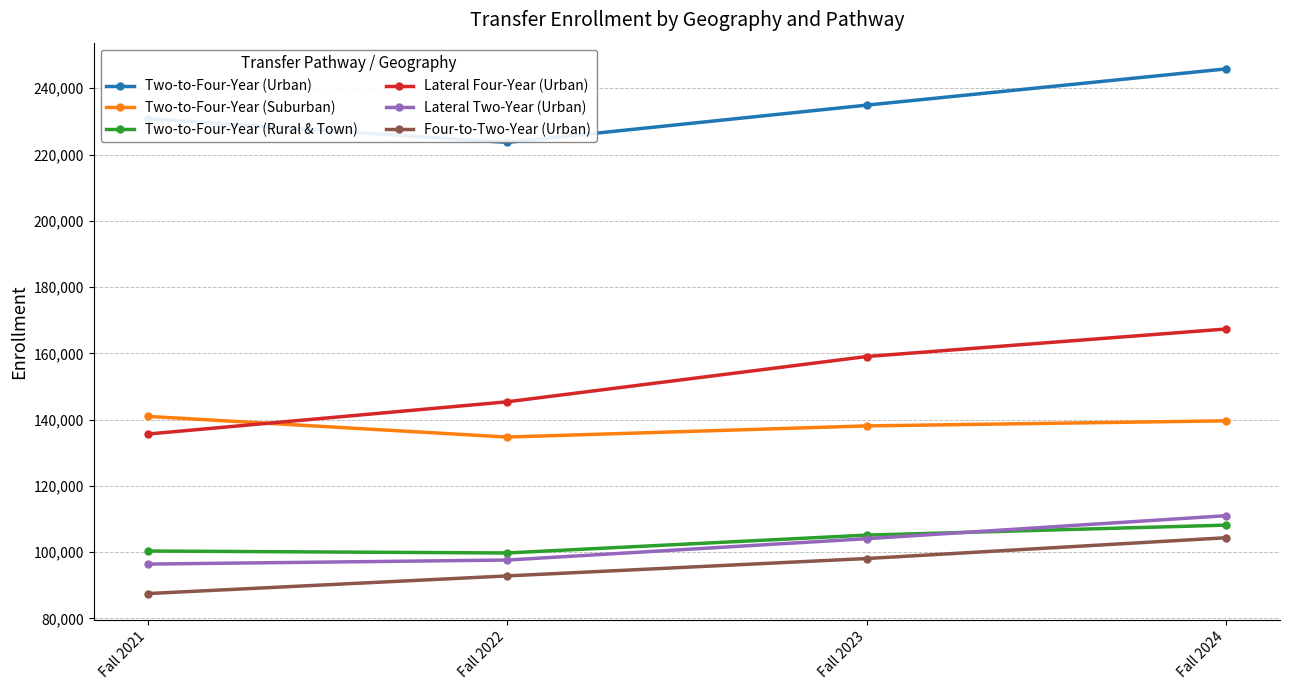

Rank the categories by Two-to-Four-Year (Urban) value from lowest to highest.

Fall 2022, Fall 2021, Fall 2023, Fall 2024